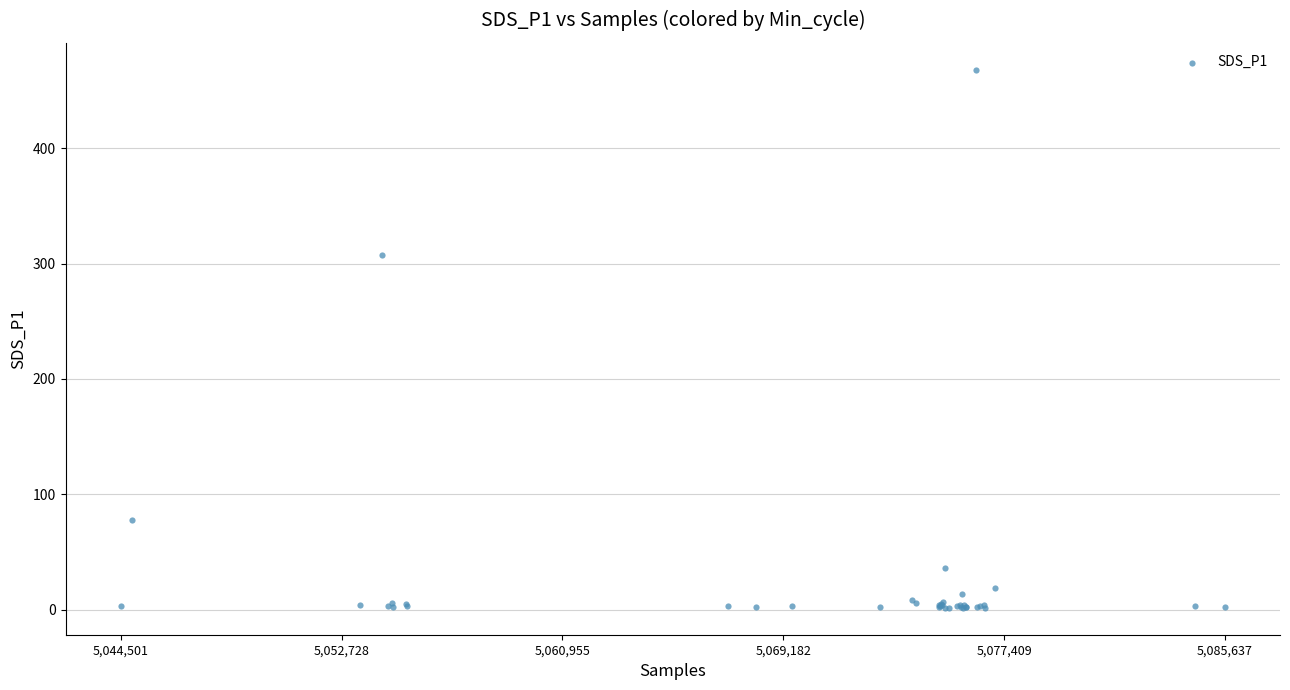

What Y value in the scatter plot is closest to 234?

307.8